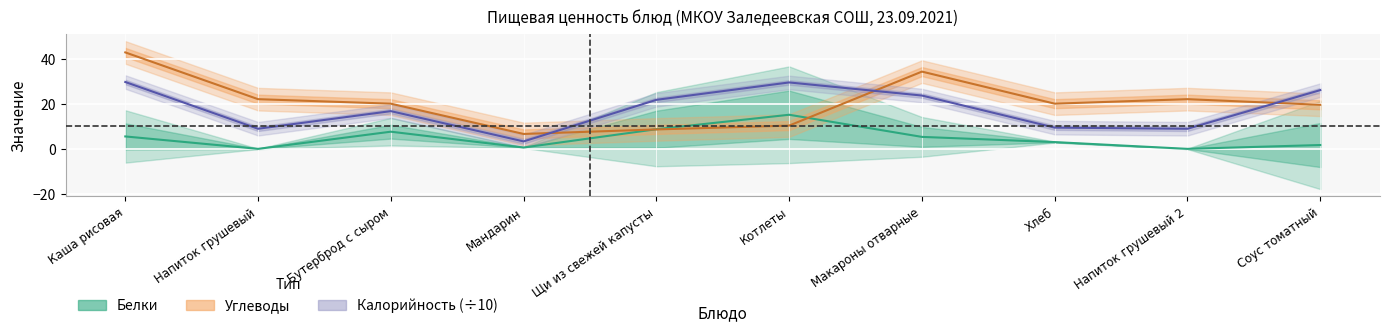

Between Каша рисовая and Напиток грушевый, which series saw the biggest shift?

Калорийность